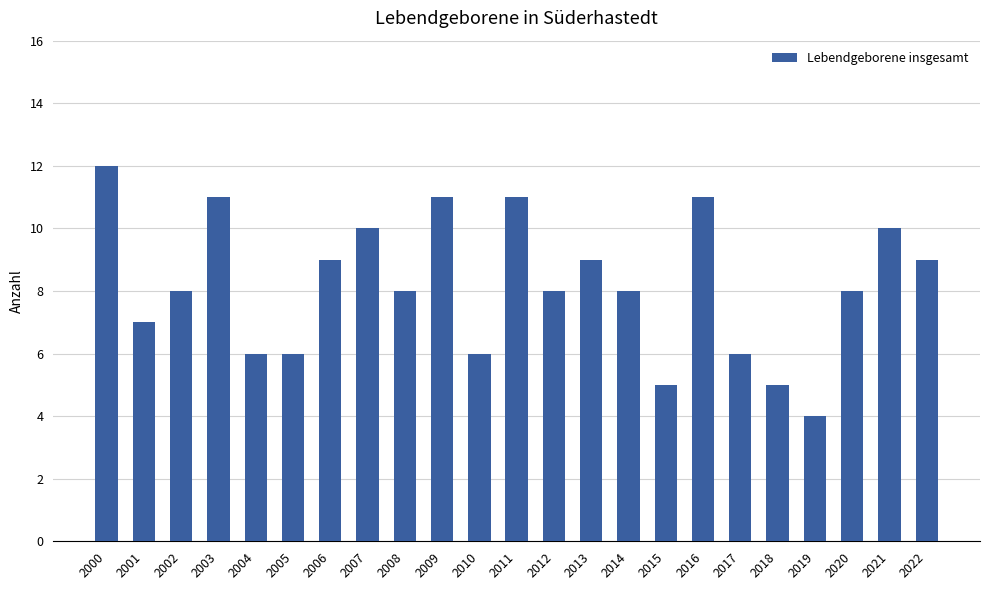

What is the average value?

8